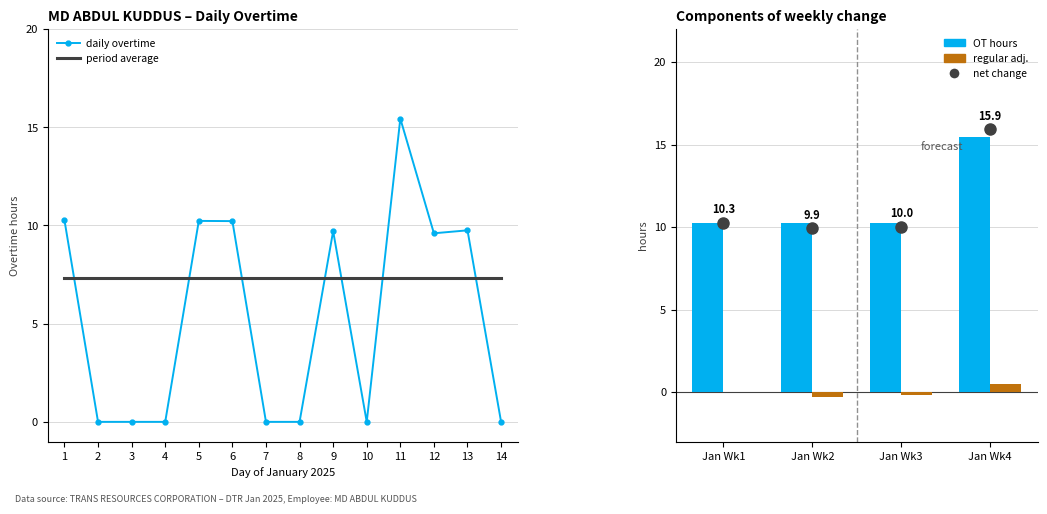

Count the number of values greater than 9.

7